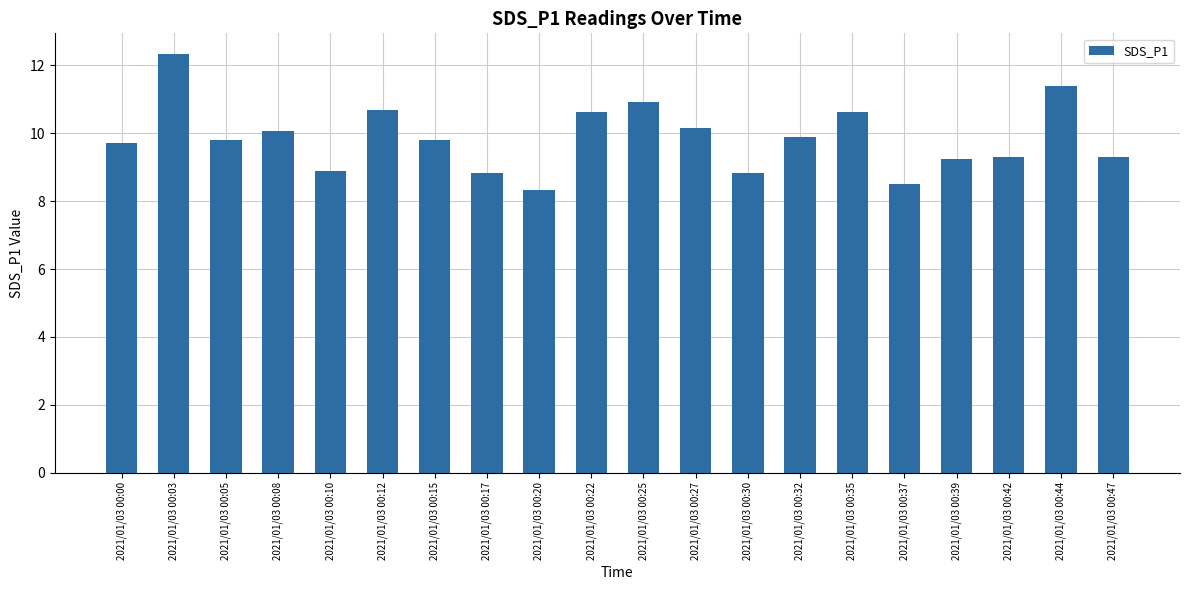

Approximately how many times larger is the value at 2021/01/03 00:47 compared to 2021/01/03 00:05?

0.9